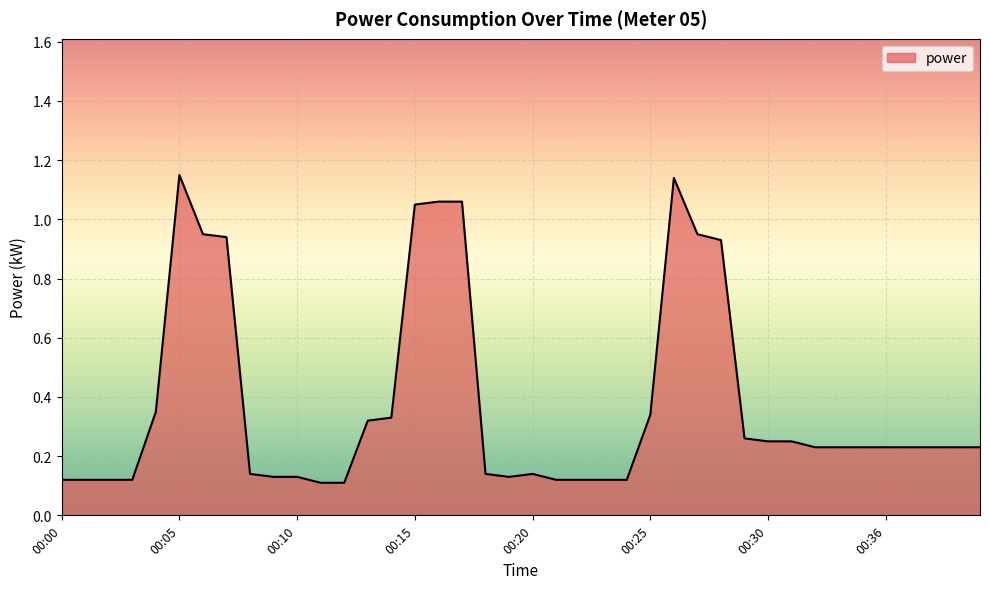

What is the difference between the maximum and minimum values?

1.0